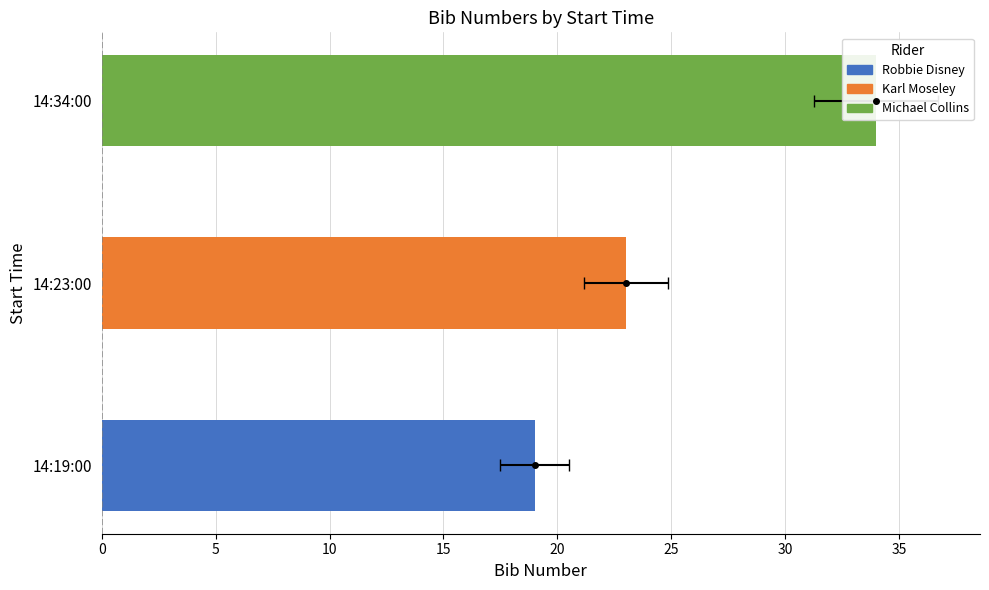

Does the chart contain stacked bars?

No